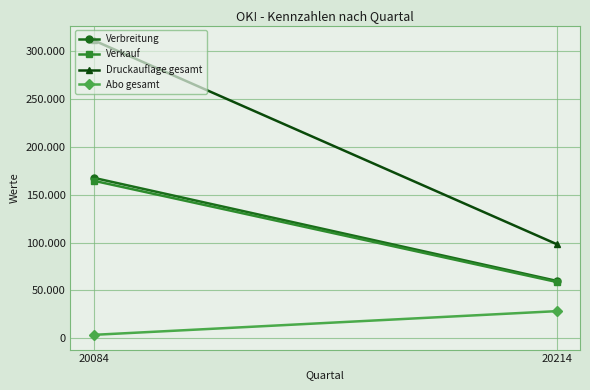

What is the approximate value of Druckauflage gesamt at 20084?

311462